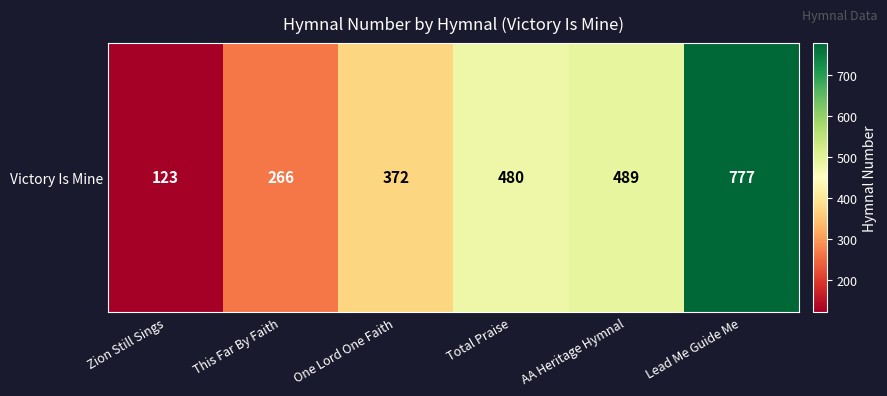

Reading left to right, extract all data points from this chart.

123	266	372	480	489	777